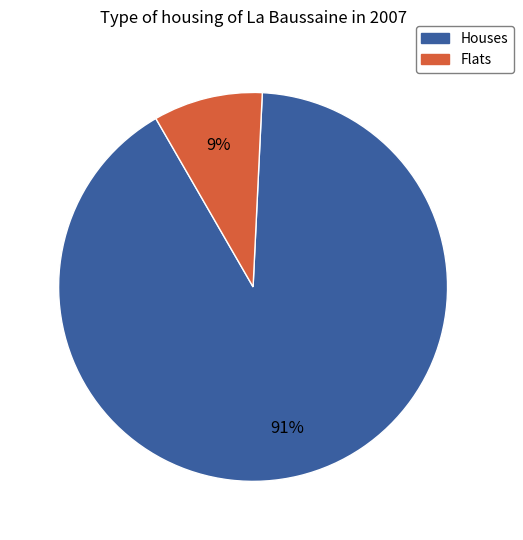

To the nearest percent, what is the average slice percentage?

50%